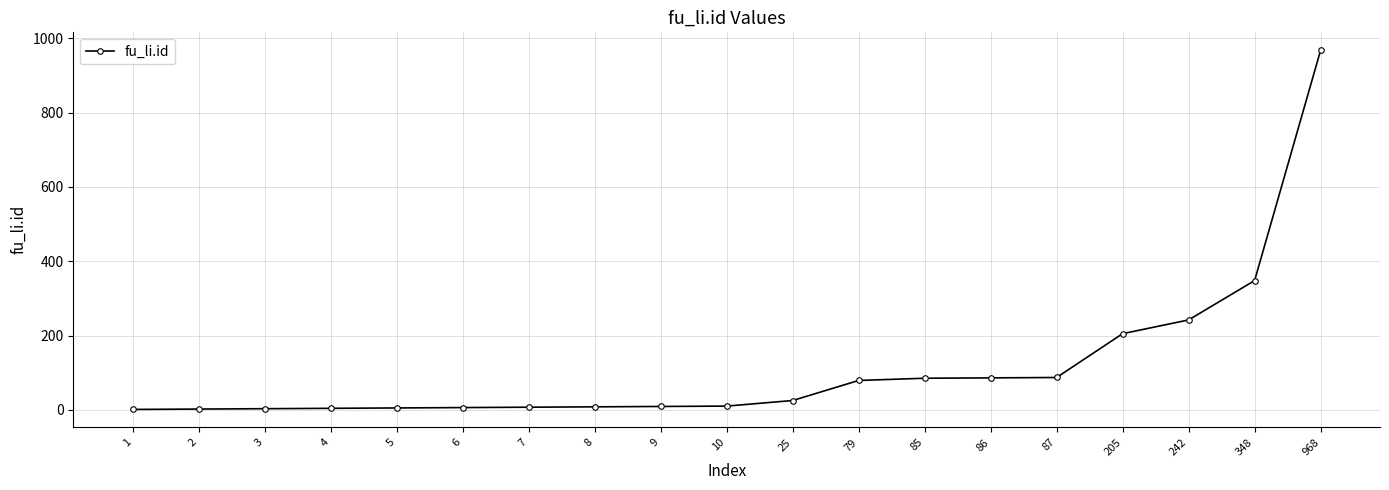

The value at 205 is 114. True or false?

False